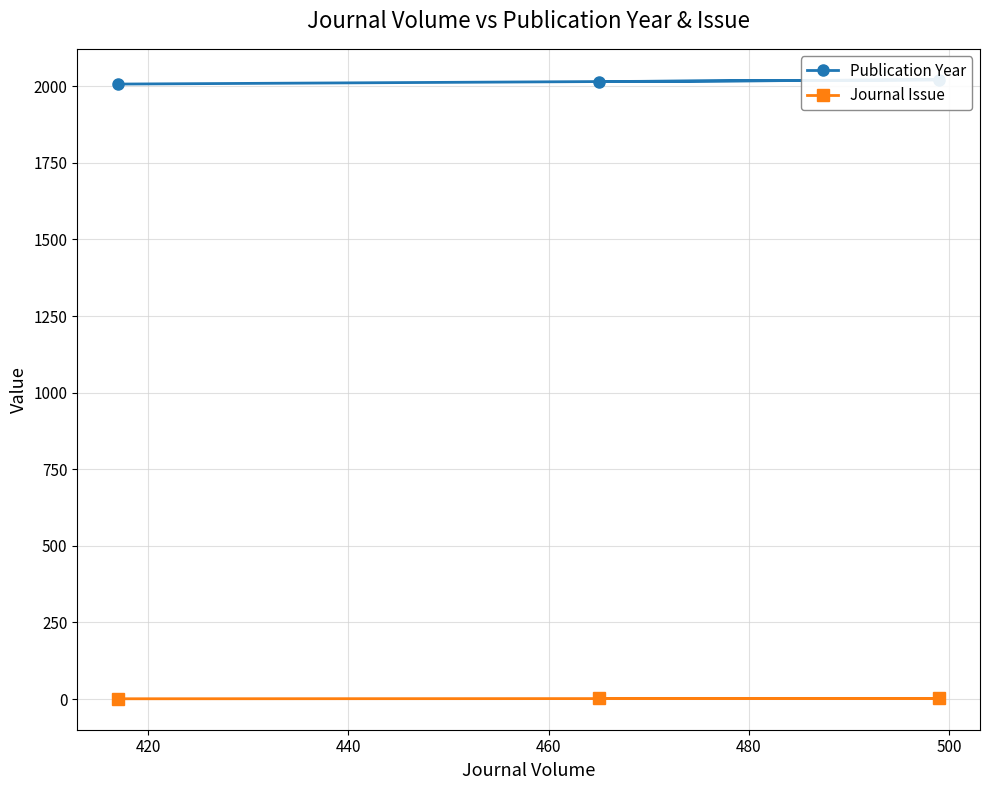

What are all the series names shown in the legend?

Publication Year, Journal Issue